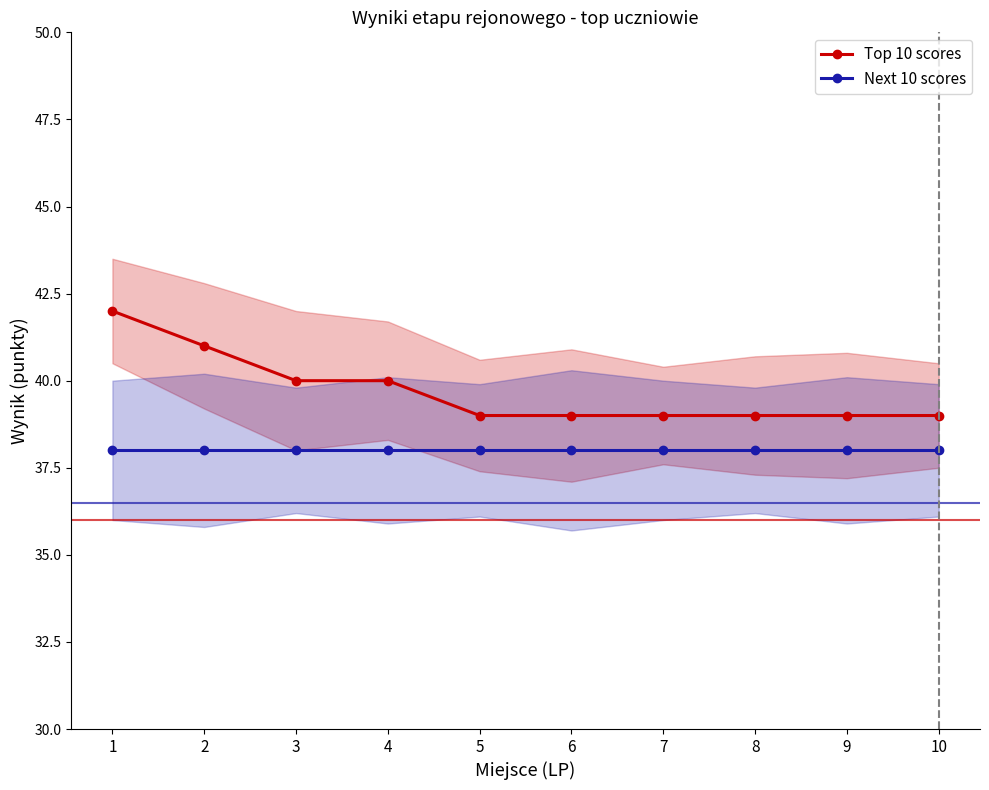

What is the lowest value of the Top 10 scores series?

39